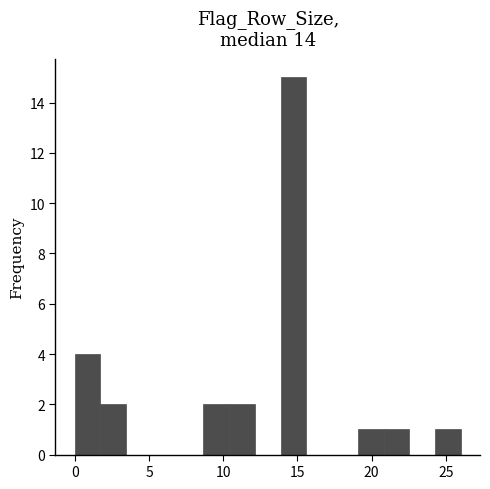

Read against the x-axis, roughly where is the centre of the tallest bar?

14.5